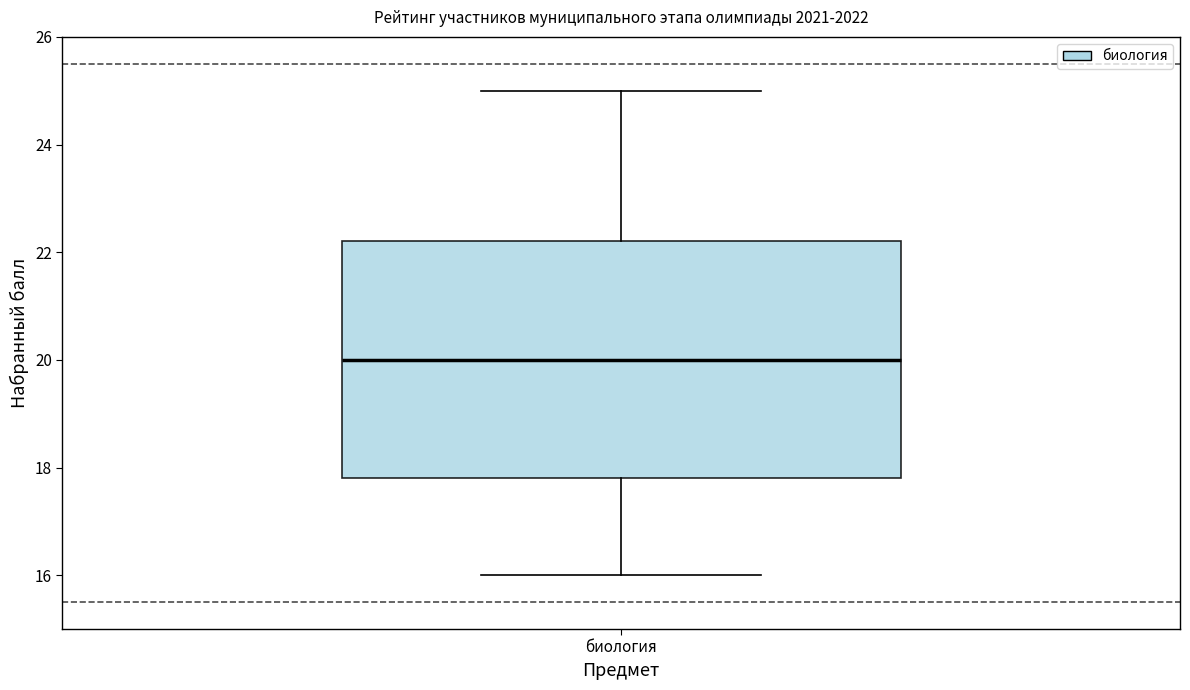

Transcribe this box plot: give where the median line is, the range the box spans, and where the two whiskers end, as read against the y-axis. The values are not printed on the chart, so give them approximately, as read against the axis.

median 20.0, box 17.8 to 22.2, whiskers 16.0 to 25.0